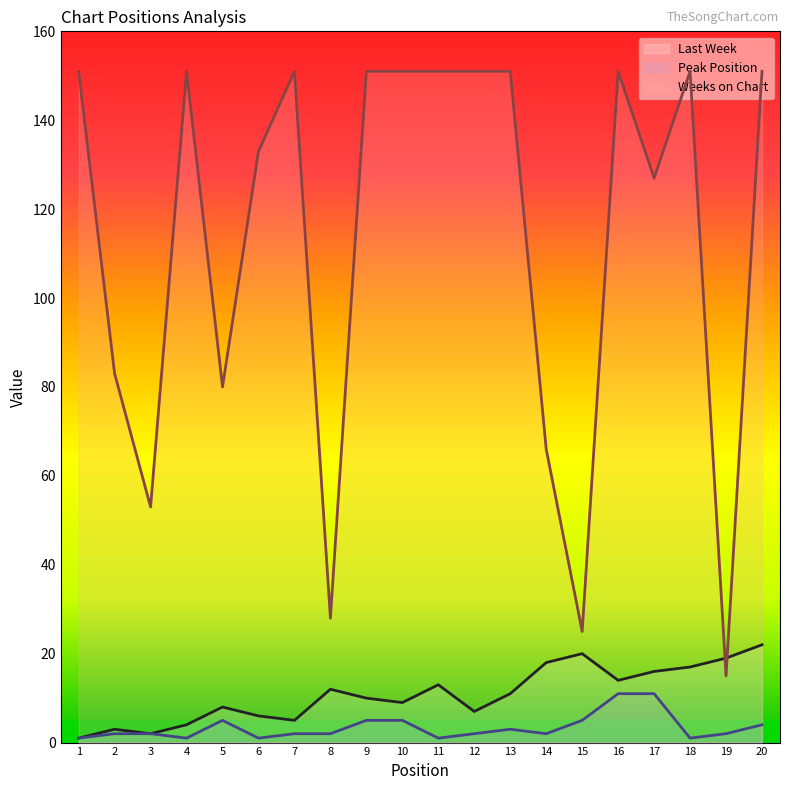

What is the sum of the Last Week values at 4 and 20?

26